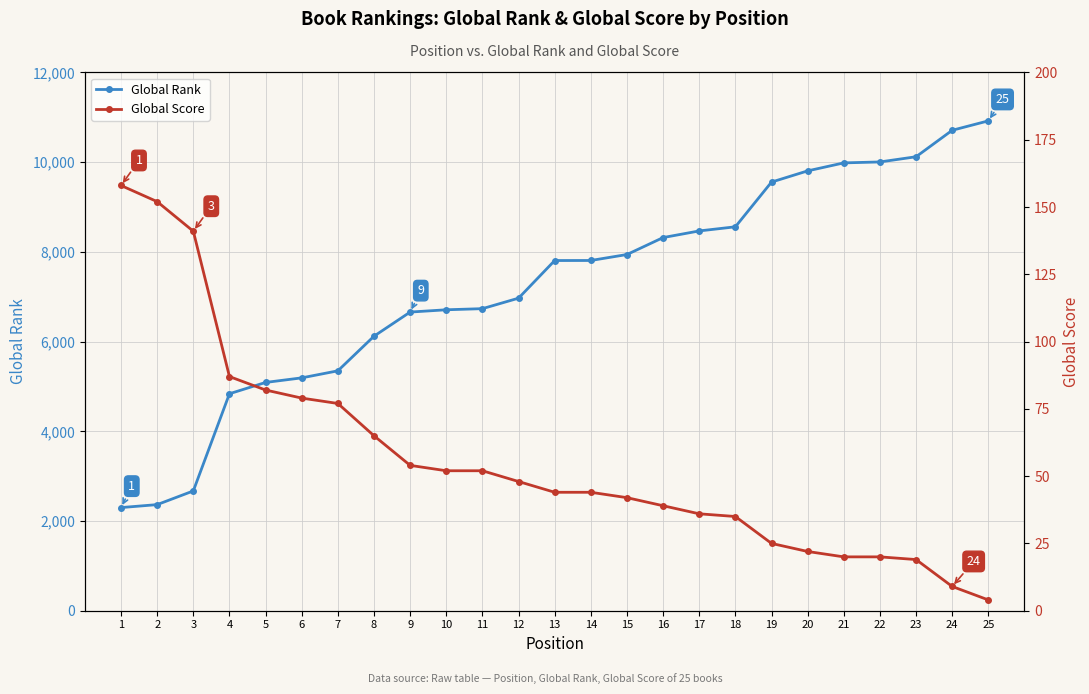

At 16, list the series in order from smallest to largest.

Global Score, Global Rank